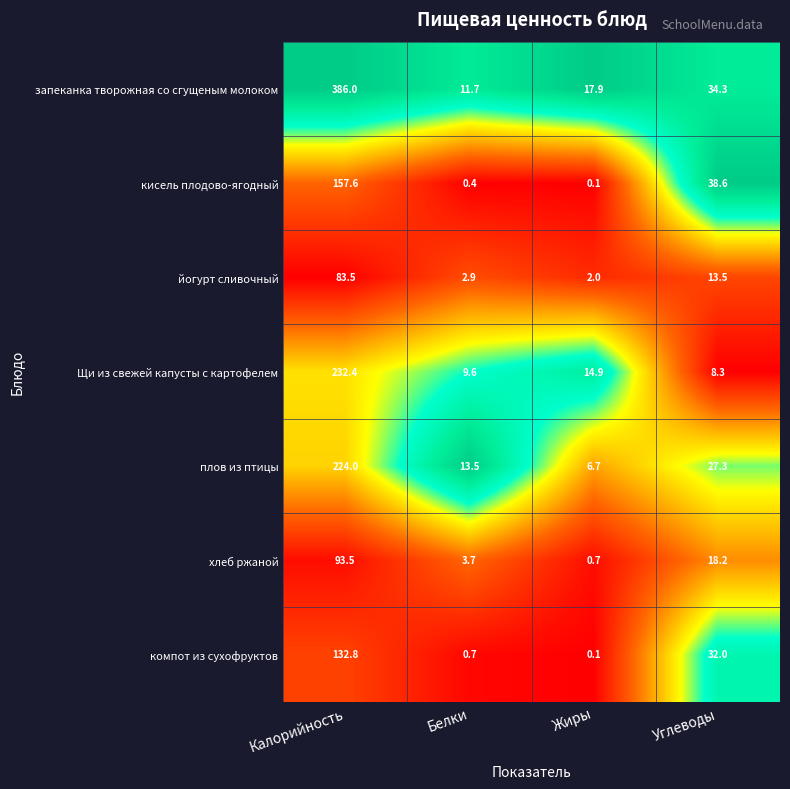

Is it true that запеканка творожная со сгущеным молоком equals 32.0 at Жиры?

False